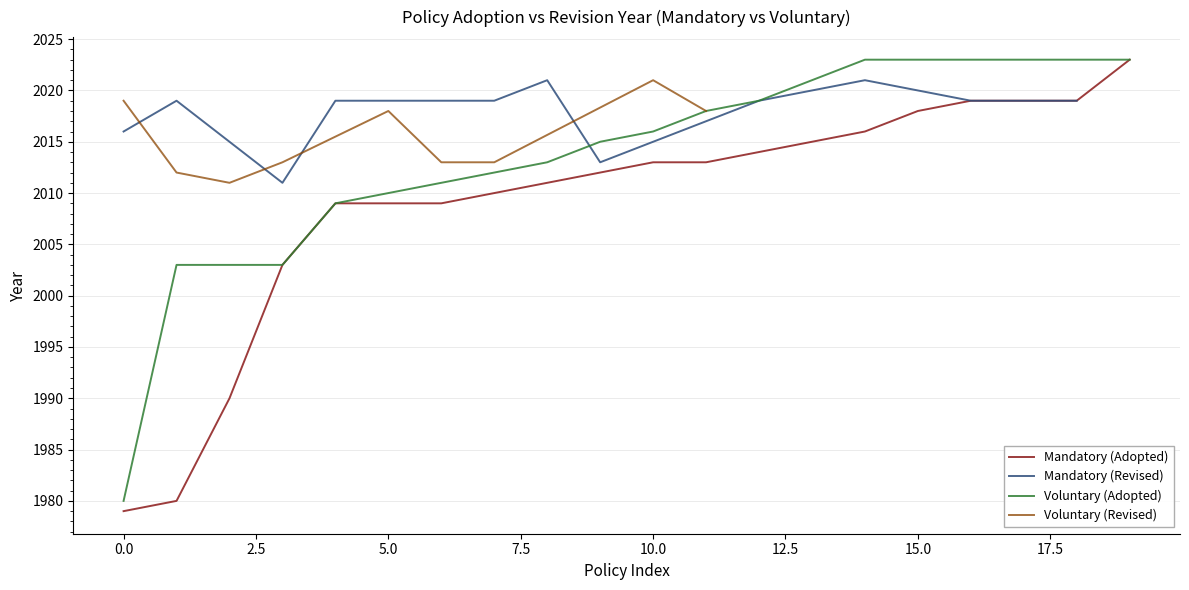

The value of Mandatory (Adopted) at 5.0 is 2009. True or false?

True